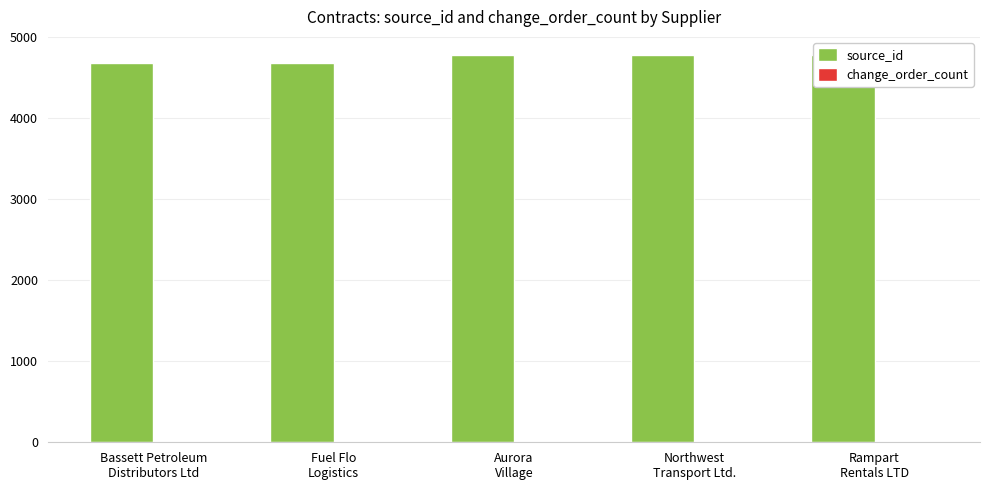

What is the difference between the maximum and minimum values?

100